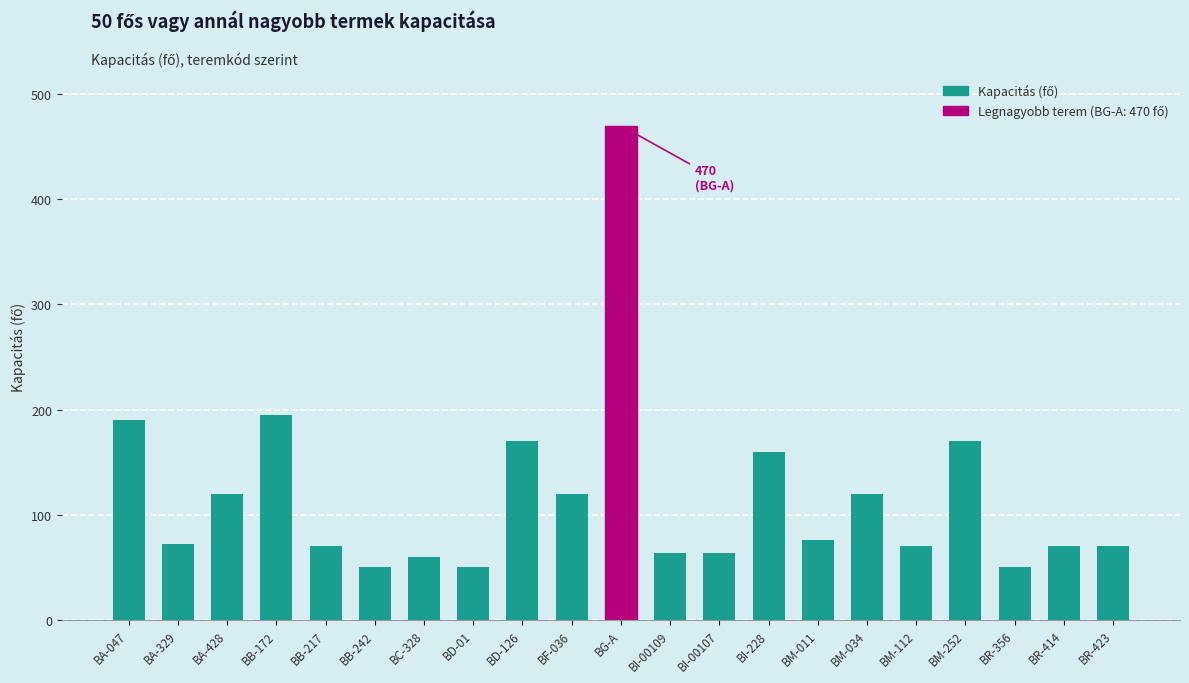

How many distinct data groups are displayed?

1